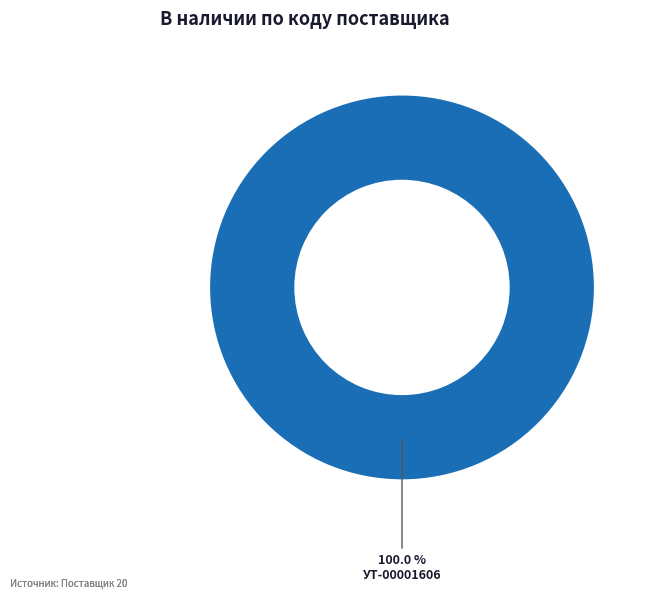

Rank the categories by value from lowest to highest.

УТ-00001606